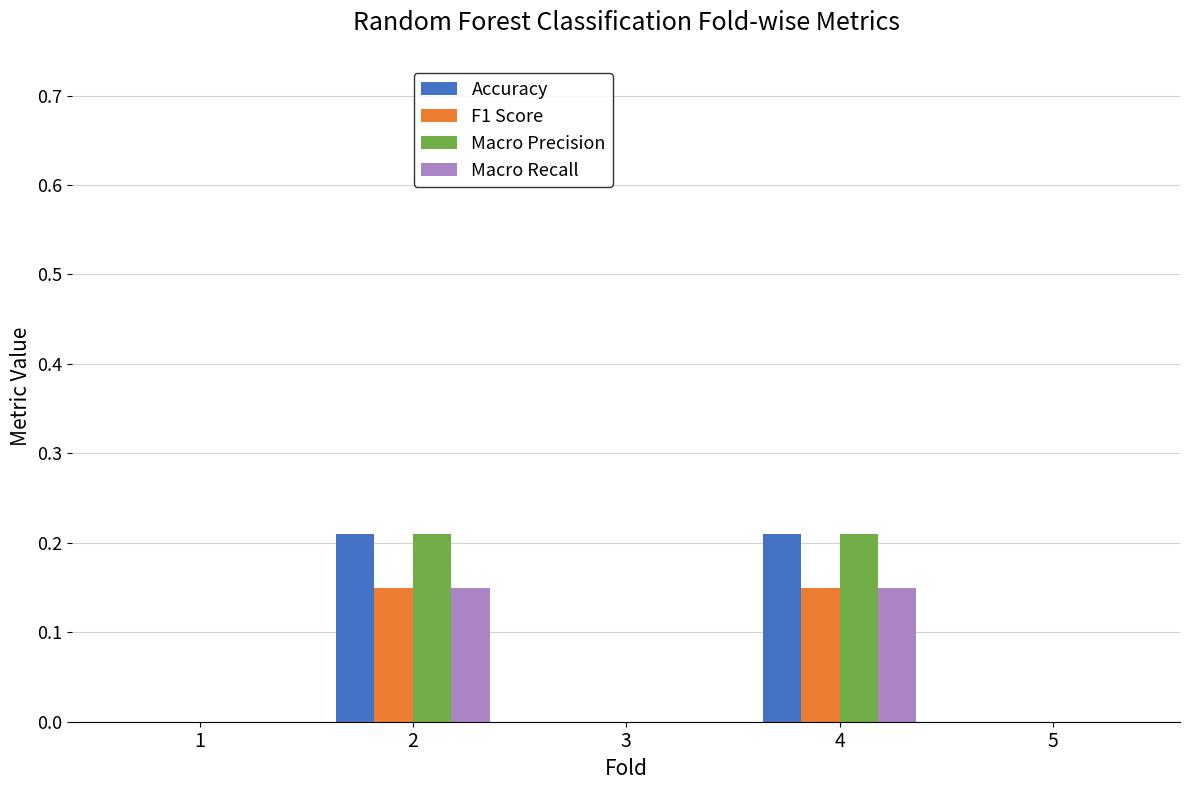

What is the sum of the F1 Score values at 2 and 4?

0.3